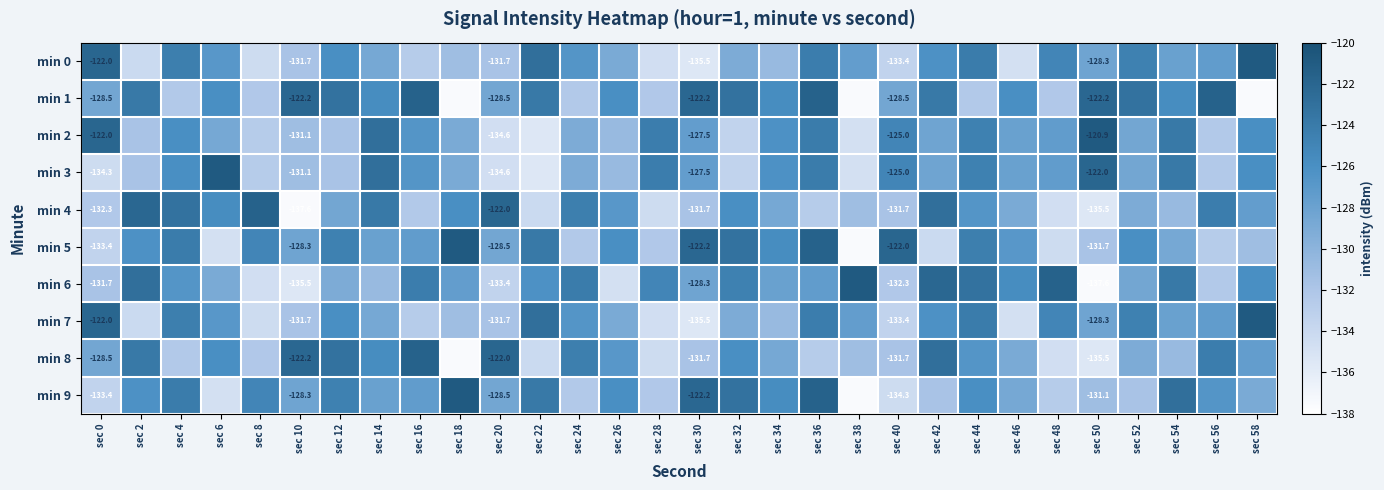

What is the difference between the highest and lowest values at sec 50?

16.7